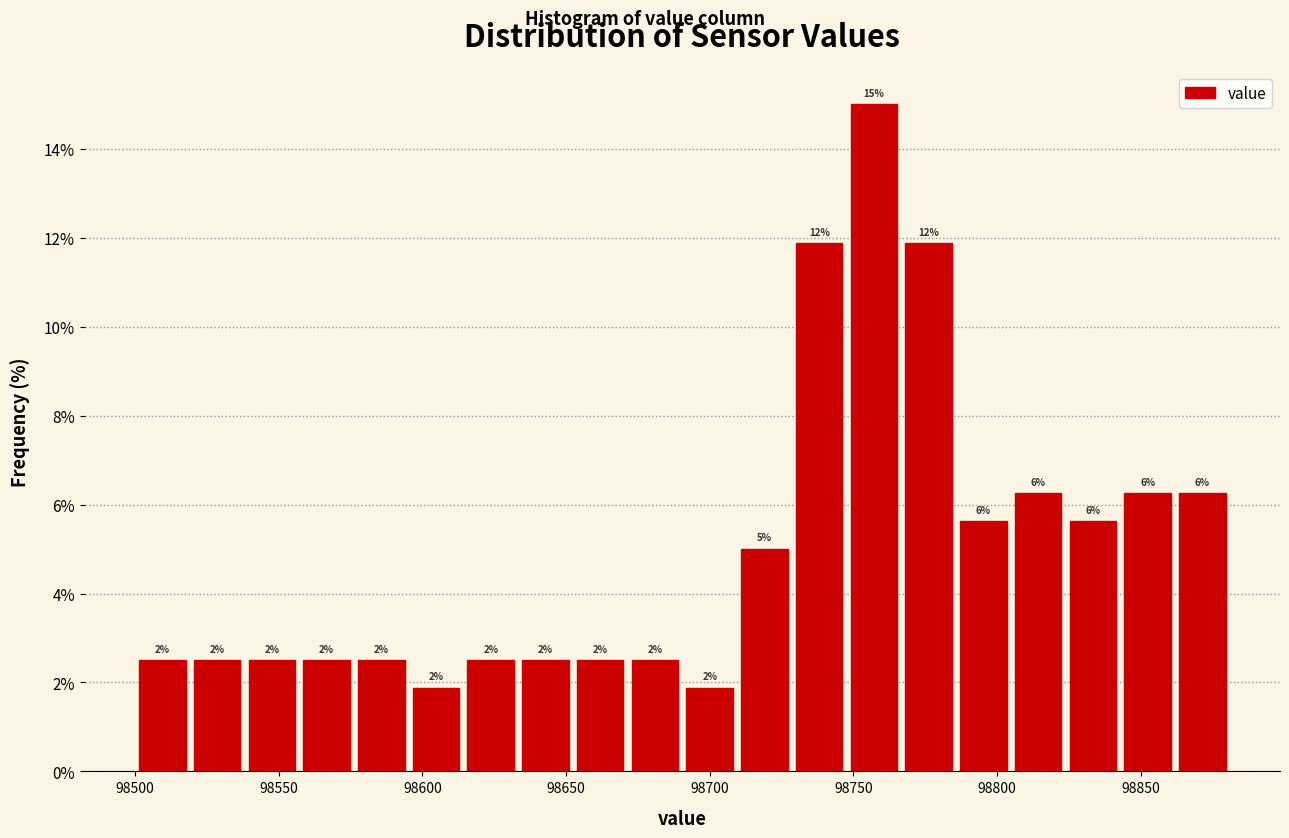

Around what value on the x-axis is the tallest bar? Give the approximate position of its centre, as read against the axis.

98755